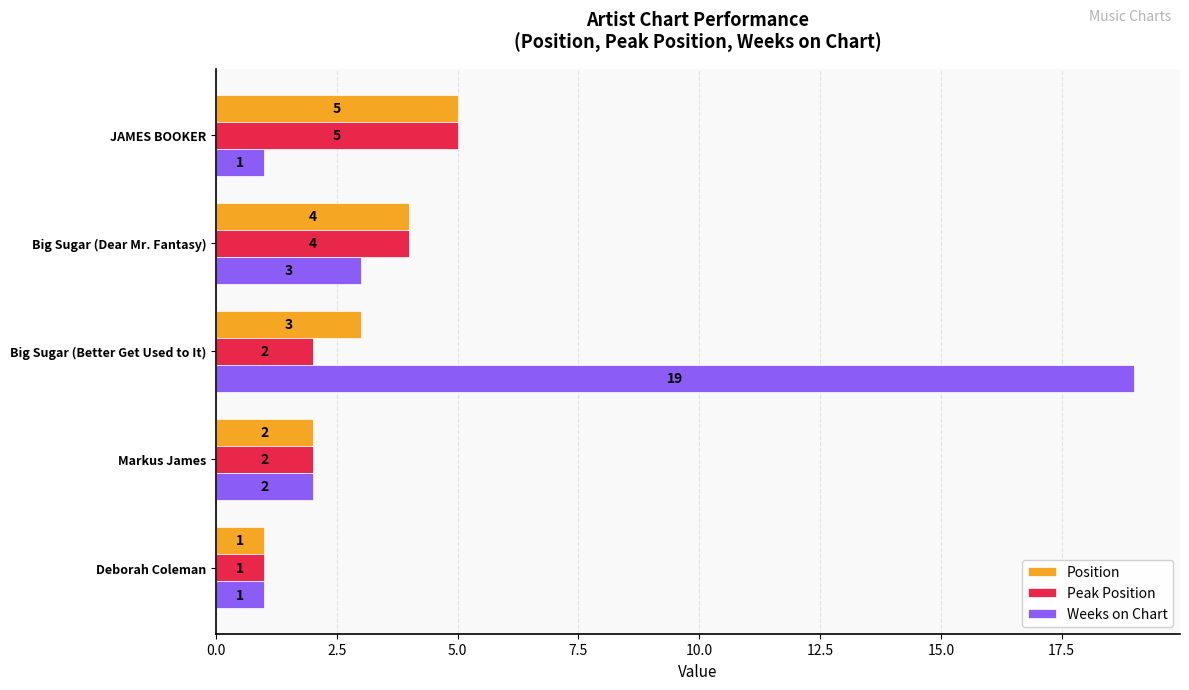

Which series changed the most between Big Sugar (Dear Mr. Fantasy) and JAMES BOOKER?

Weeks on Chart